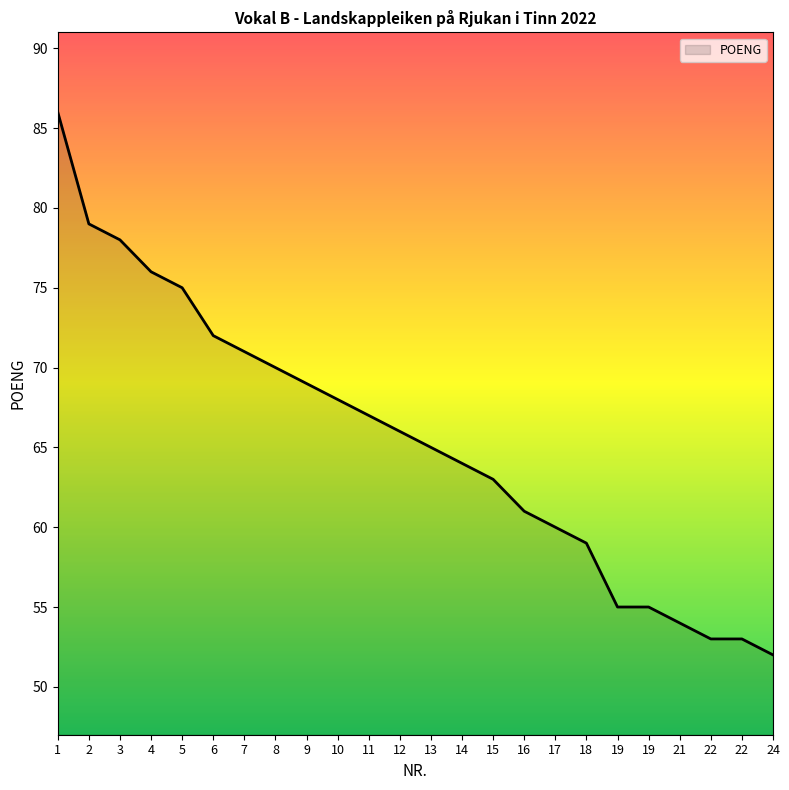

Does the chart display data point markers on the line(s)?

No